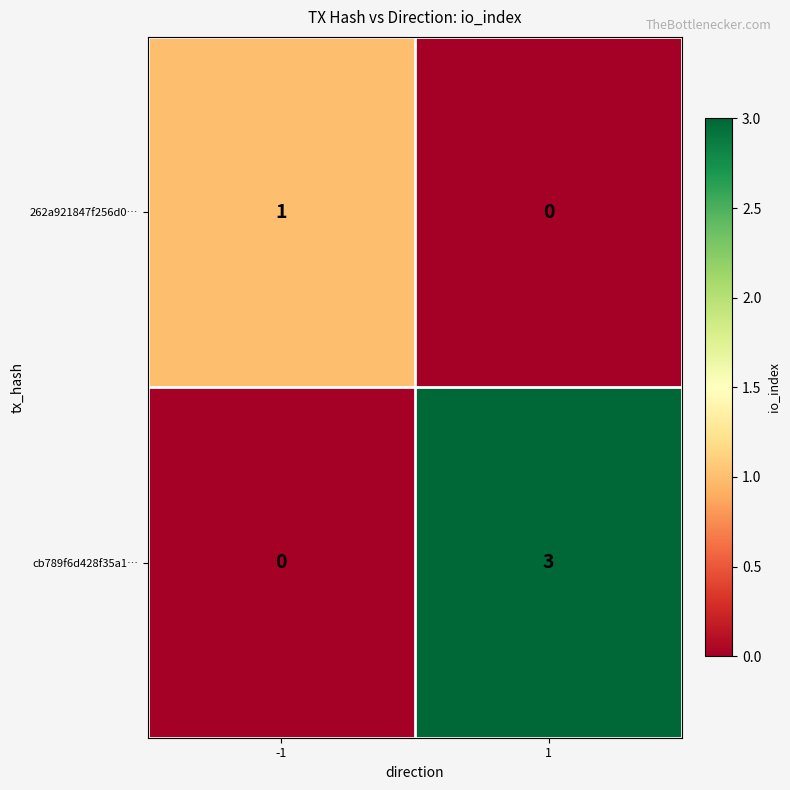

Rank the series at -1 from highest to lowest value.

262a921847f256d0…, cb789f6d428f35a1…